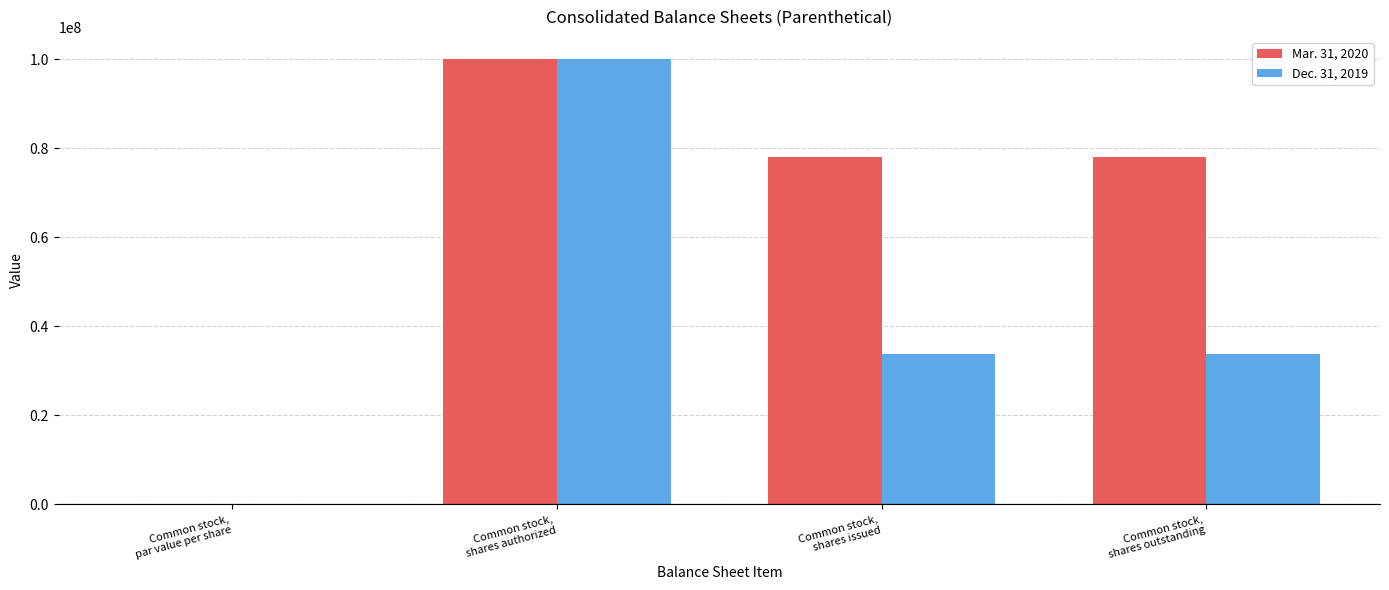

What is the greatest value displayed?

100000000.0